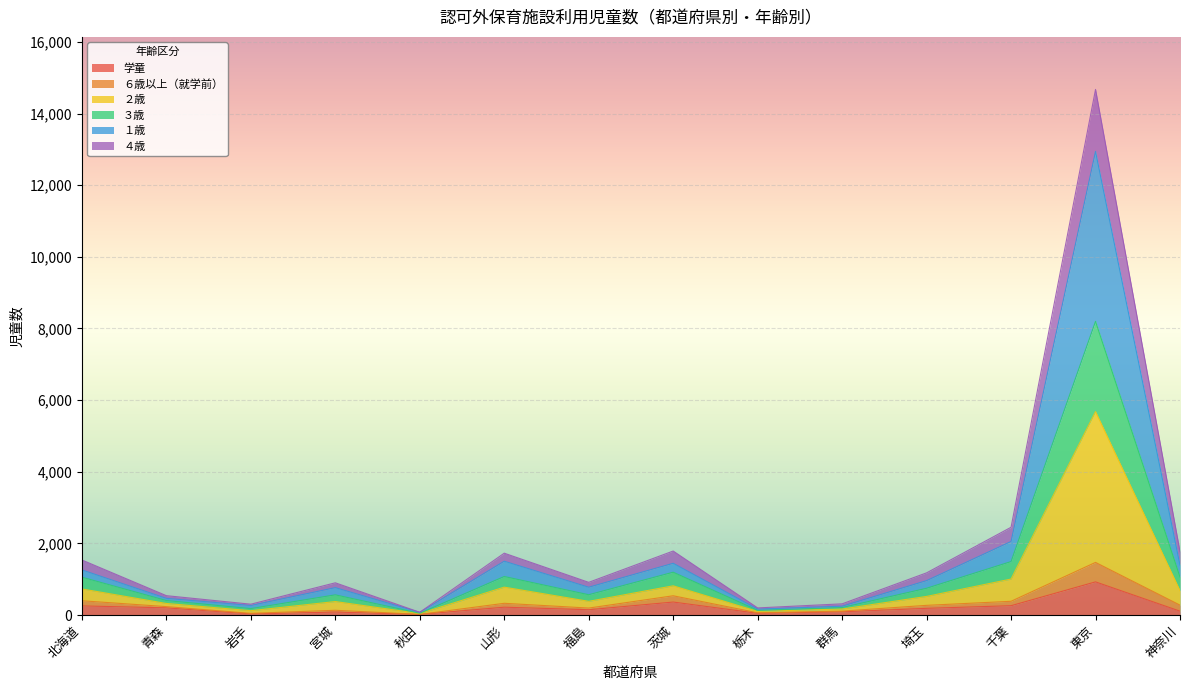

At which category is the sum across all series the highest?

東京